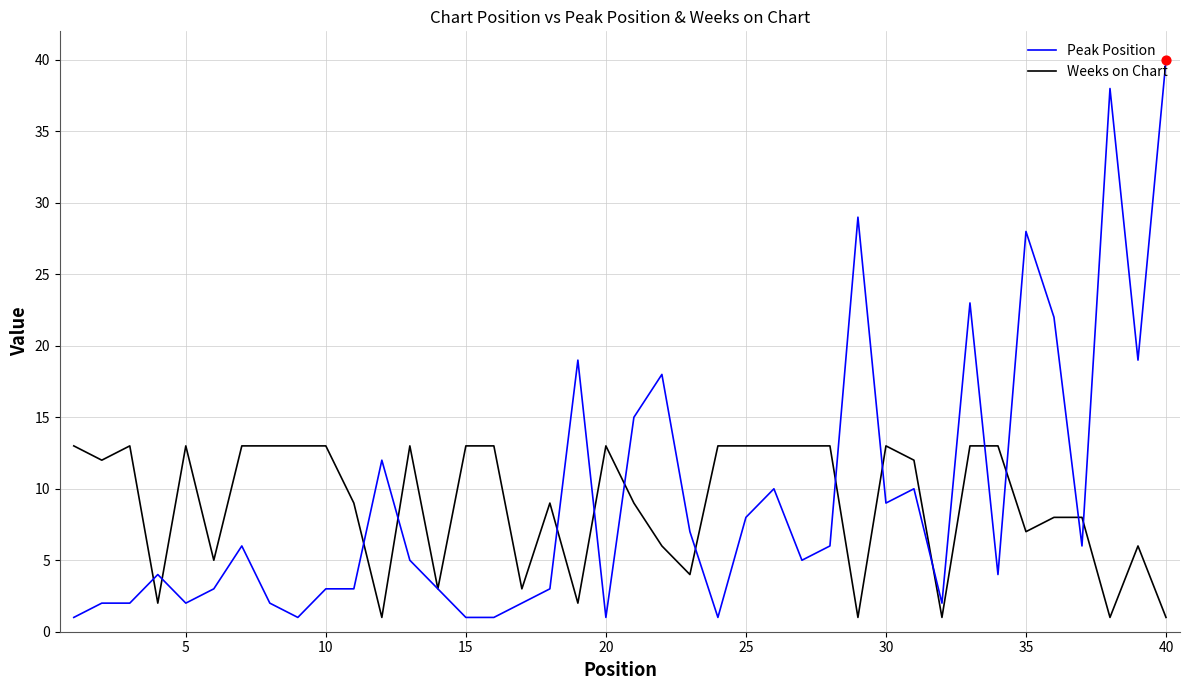

Which series has the largest total across all categories?

Peak Position